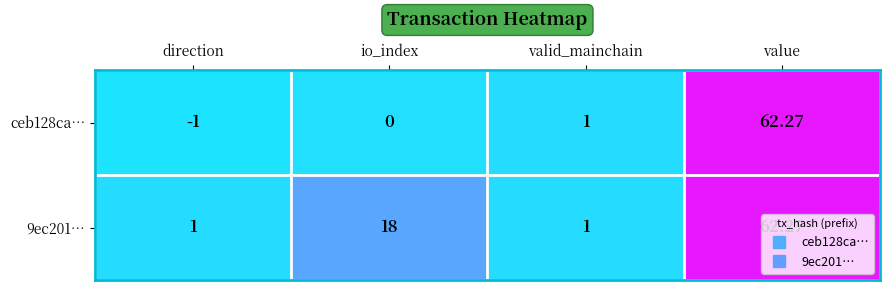

Is the value of 9ec201… at io_index greater than the value of ceb128ca… at direction?

Yes